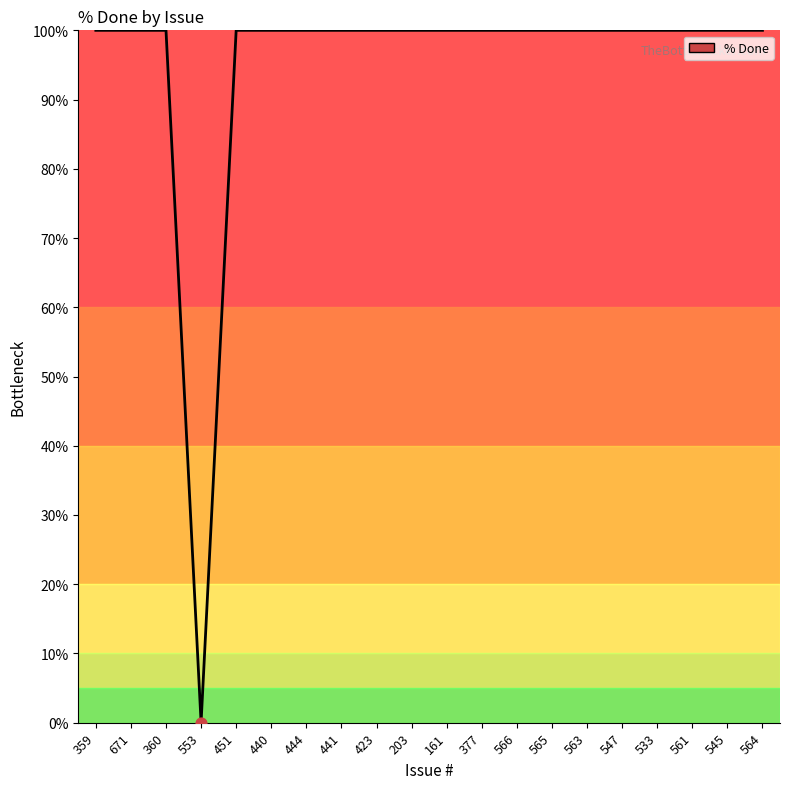

Approximately how many times larger is the value at 161 compared to 545?

1.0